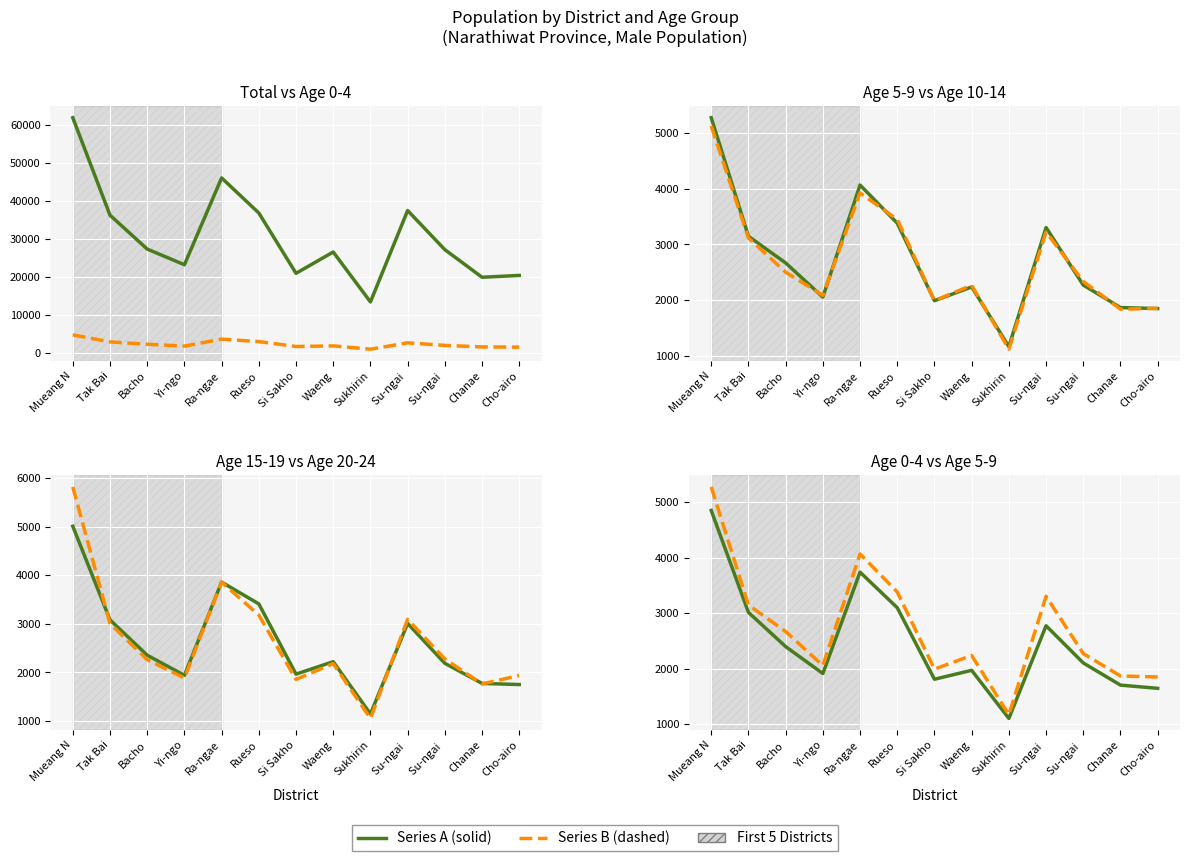

The value of Age 10-14 at Rueso is 3450. True or false?

True